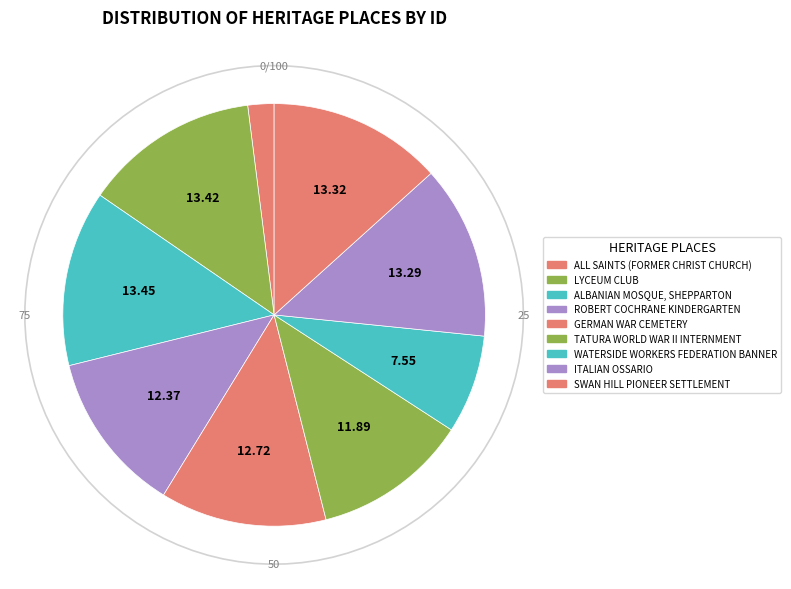

Combined, do ALL SAINTS (FORMER CHRIST CHURCH) and ALBANIAN MOSQUE, SHEPPARTON account for over 50%?

No